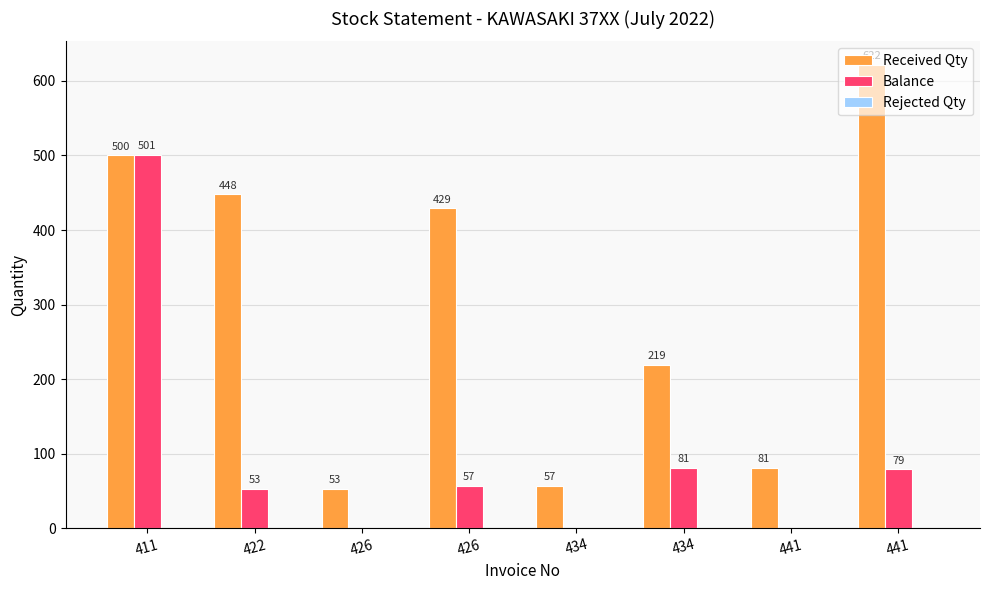

What is the total value across all series at 426?

53